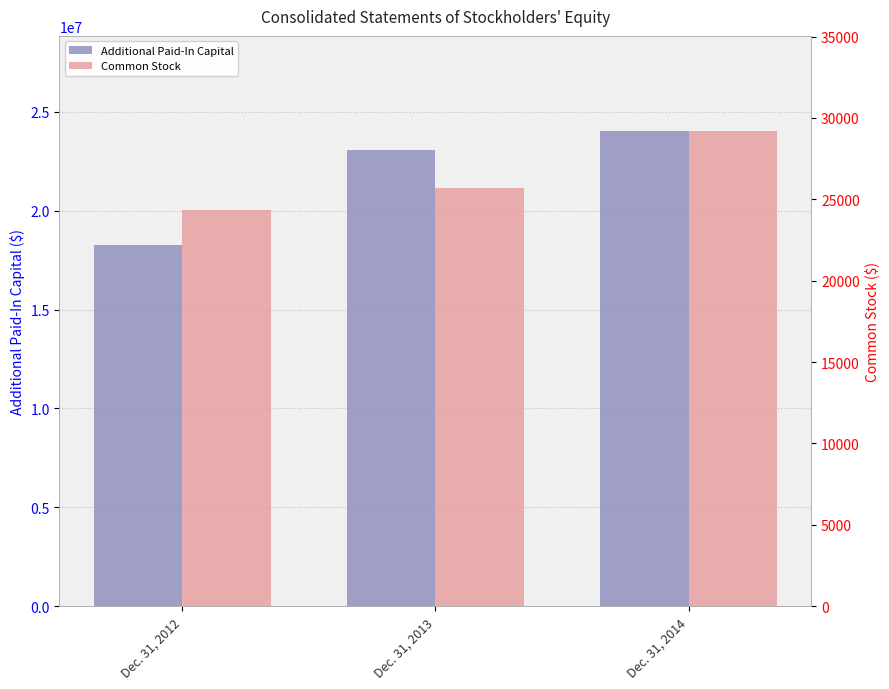

What is the spread (max minus min) of values at Dec. 31, 2014?

24005004